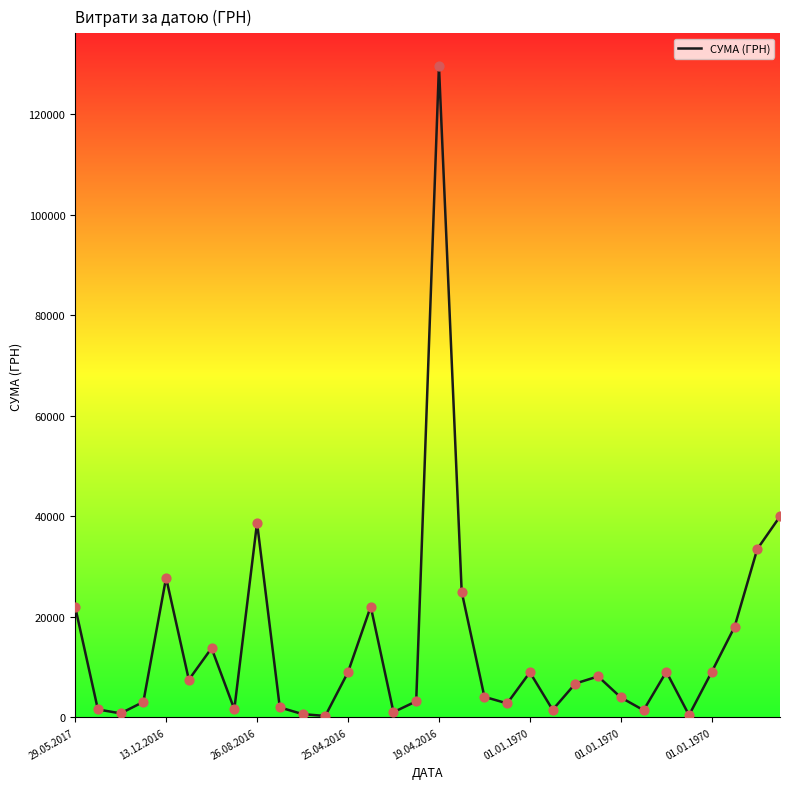

What is the difference between the maximum and minimum values?

129354.1